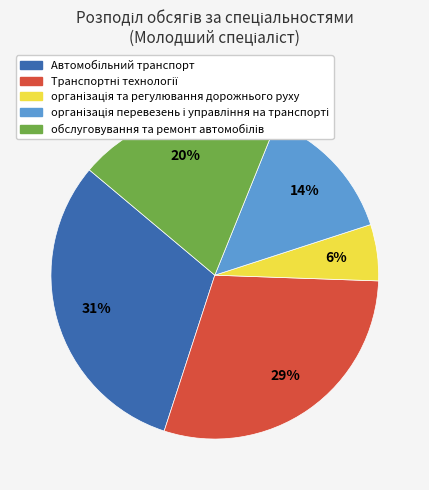

Is there a majority slice in this chart?

No